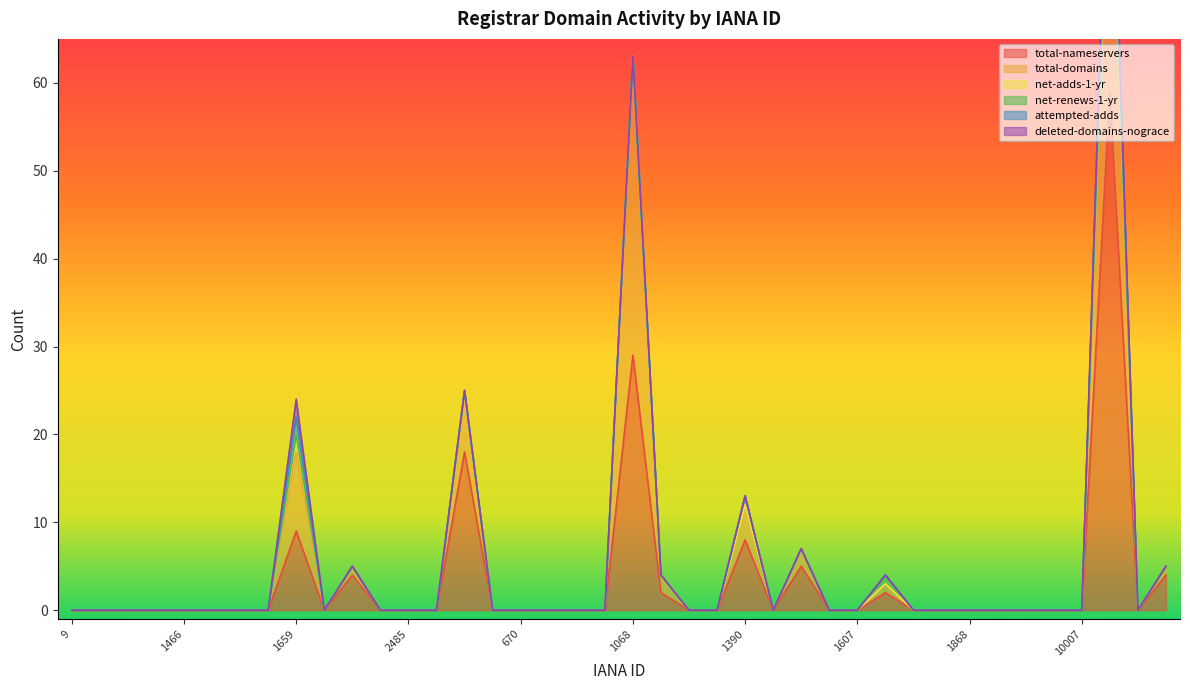

Count the net-adds-1-yr values in the range 0 to 1.

38